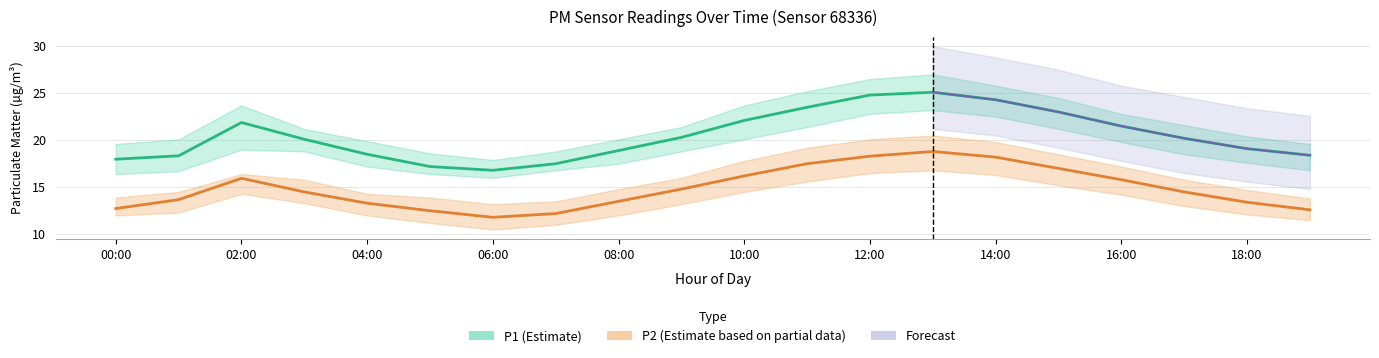

What is the approximate value of P2 (Estimate based on partial data) at 19?

12.6